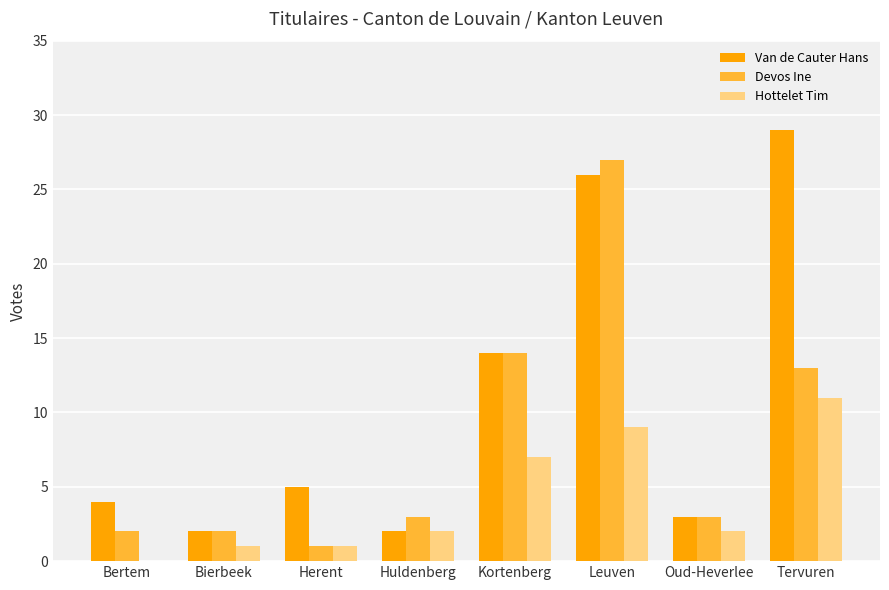

Is it true that Van de Cauter Hans equals 26 at Leuven?

True